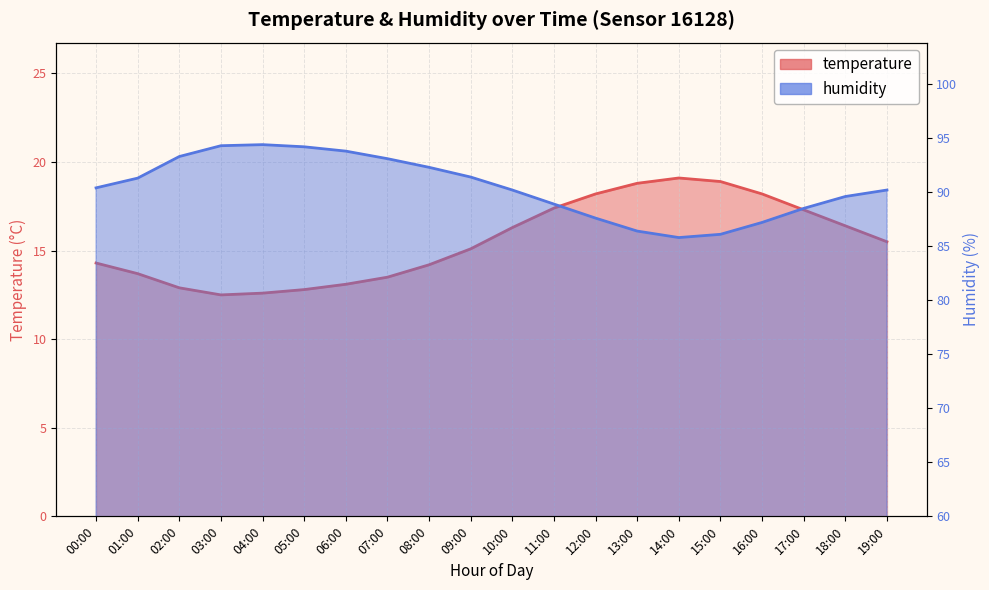

In temperature, how many points are higher than both neighbors (excluding endpoints)?

1